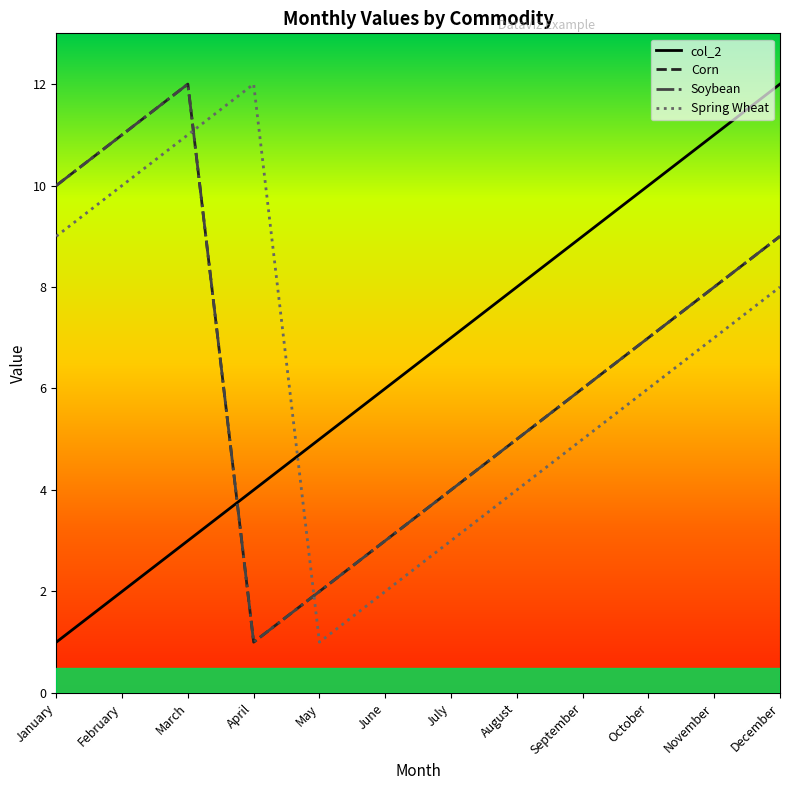

Is it true that Corn equals 1 at June?

False